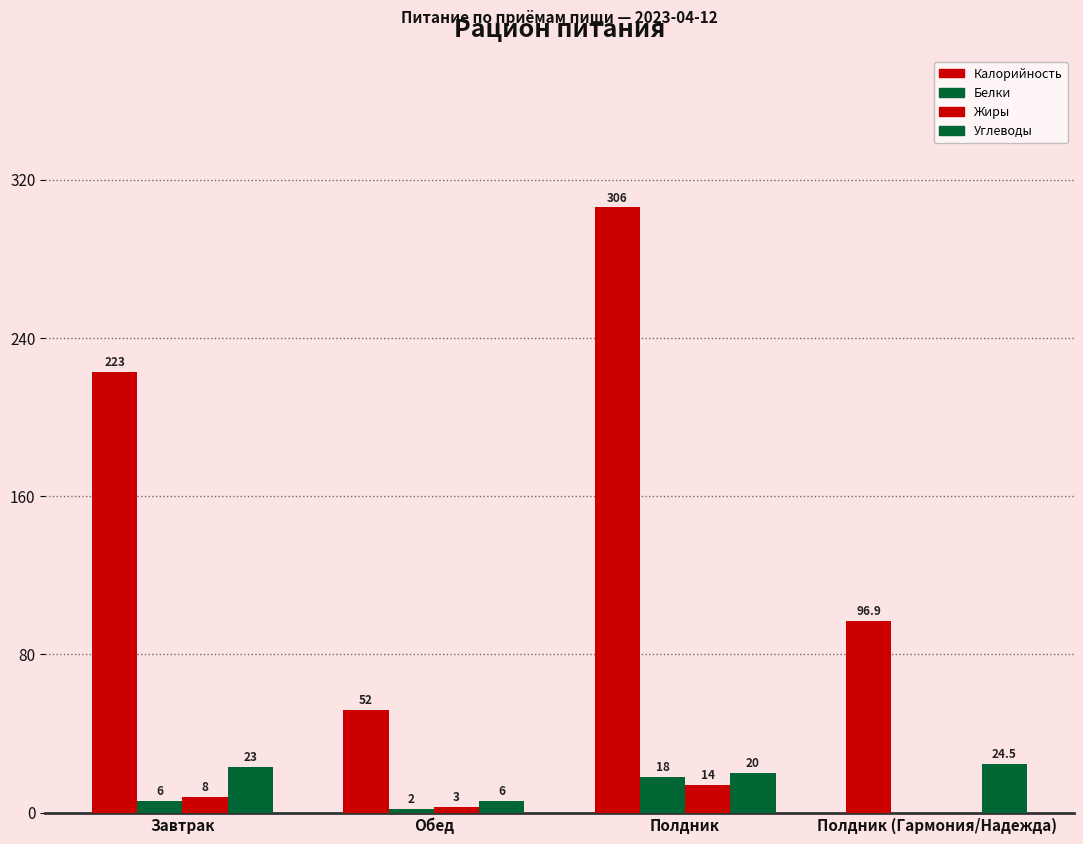

What is the label of the 1st bar from the left?

Завтрак